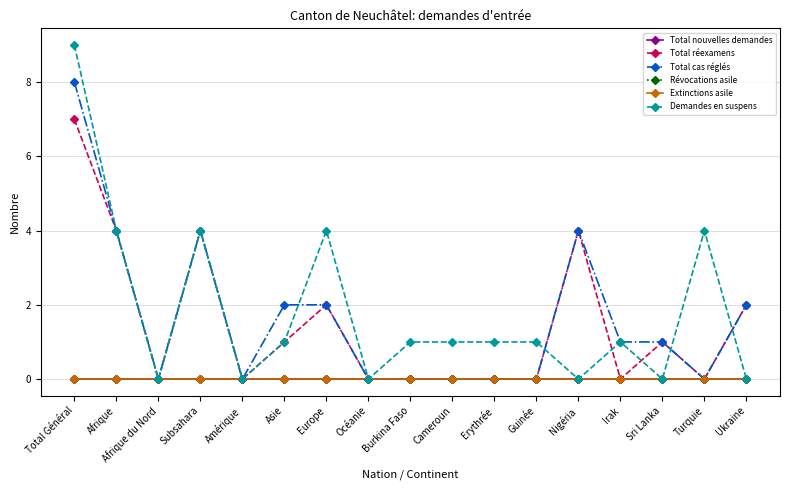

Is this an area chart (filled region under the line)?

No